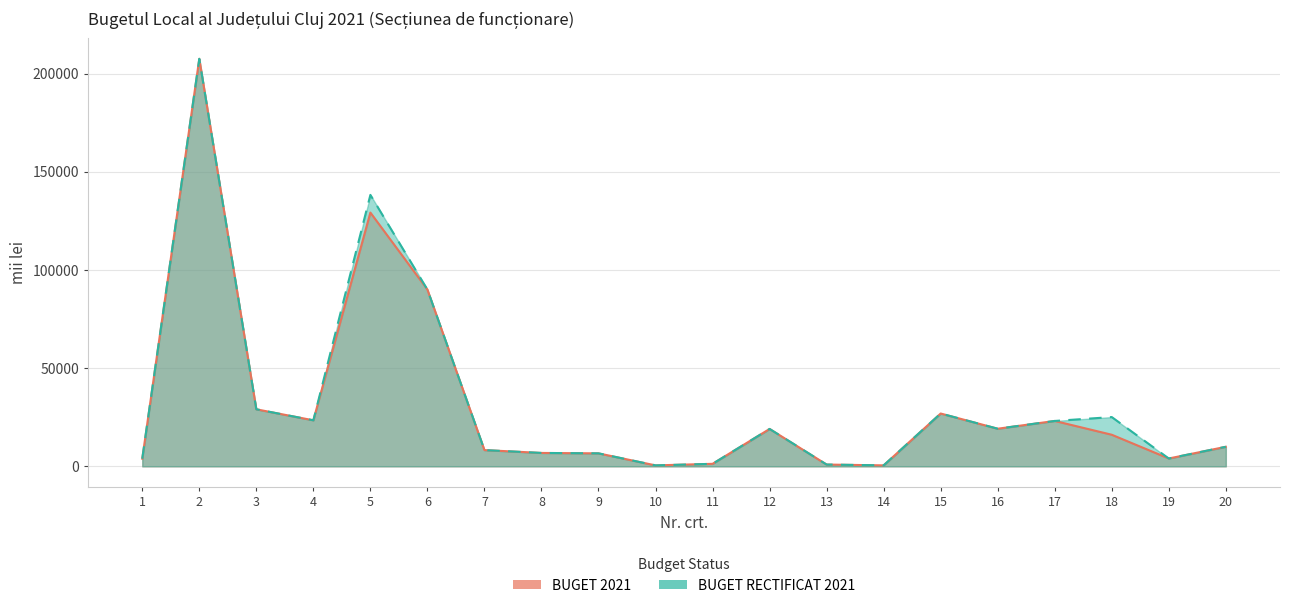

At which category does BUGET RECTIFICAT 2021 reach its first local peak?

2